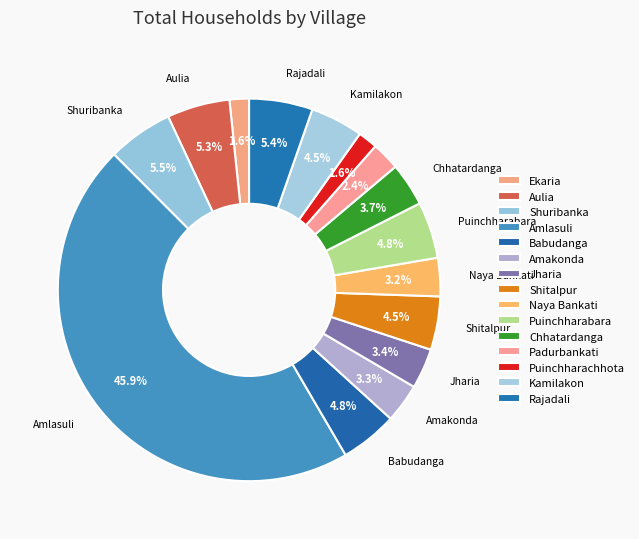

Does any single category account for the majority?

No